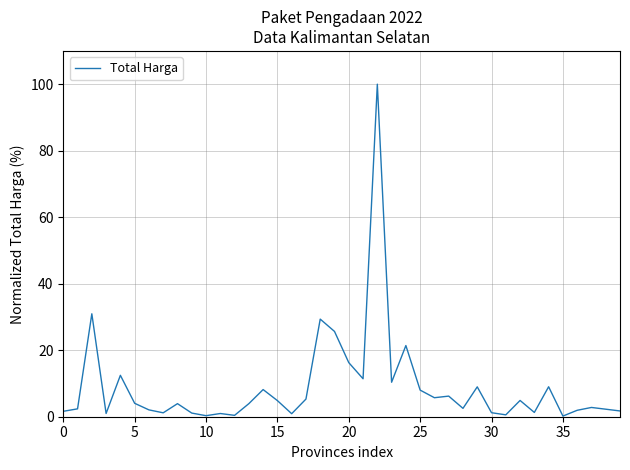

What is the greatest value displayed?

100.0